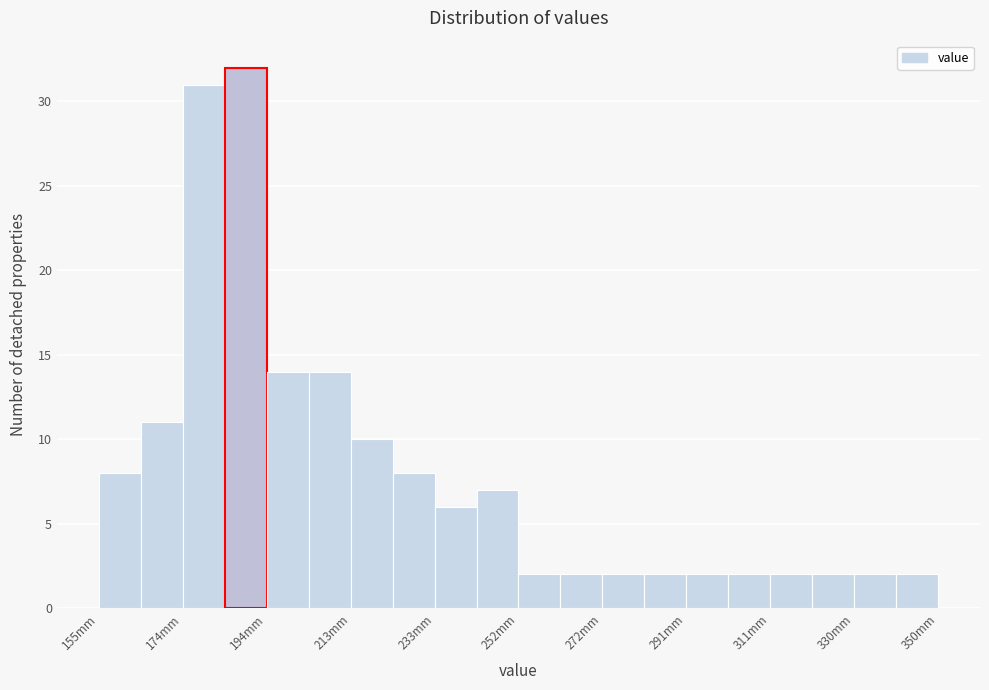

Reading left to right, transcribe this chart: for each bar, give the range it covers on the x-axis and its height. Neither the bar edges nor the heights are printed on the chart, so give them approximately, as read against the axes.

156 to 164: 8
164 to 174: 11
174 to 184: 31
184 to 194: 32
194 to 204: 14
204 to 214: 14
214 to 224: 10
224 to 234: 8
234 to 242: 6
242 to 252: 7
252 to 262: 2
262 to 272: 2
272 to 282: 2
282 to 292: 2
292 to 302: 2
302 to 312: 2
312 to 322: 2
322 to 330: 2
330 to 340: 2
340 to 350: 2